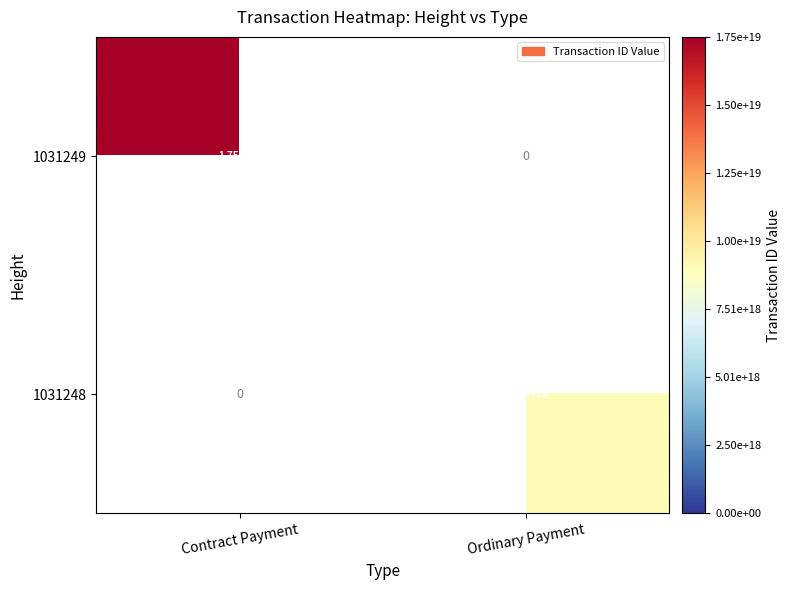

At Ordinary Payment, list the series in order from smallest to largest.

1031249, 1031248